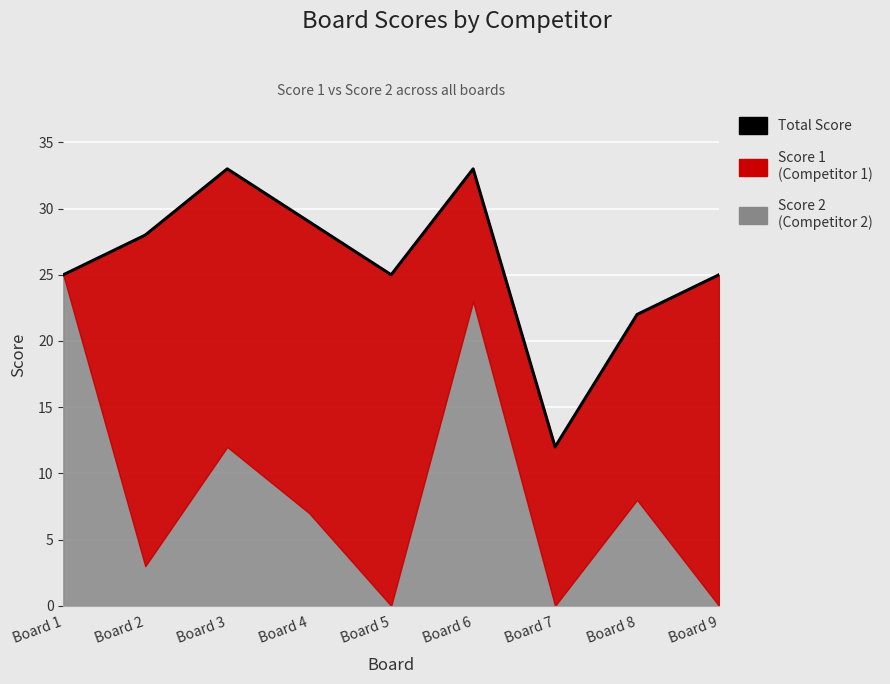

At which category does the chart reach its peak across all series?

Board 3